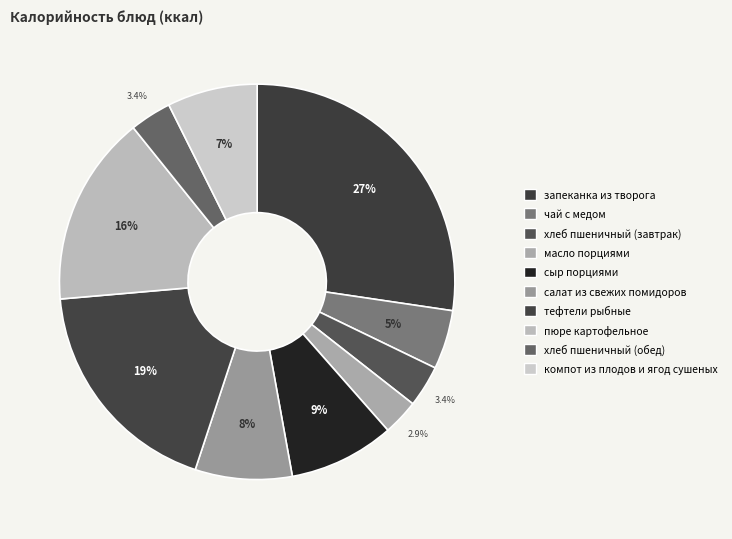

How many segments does this pie chart have?

10